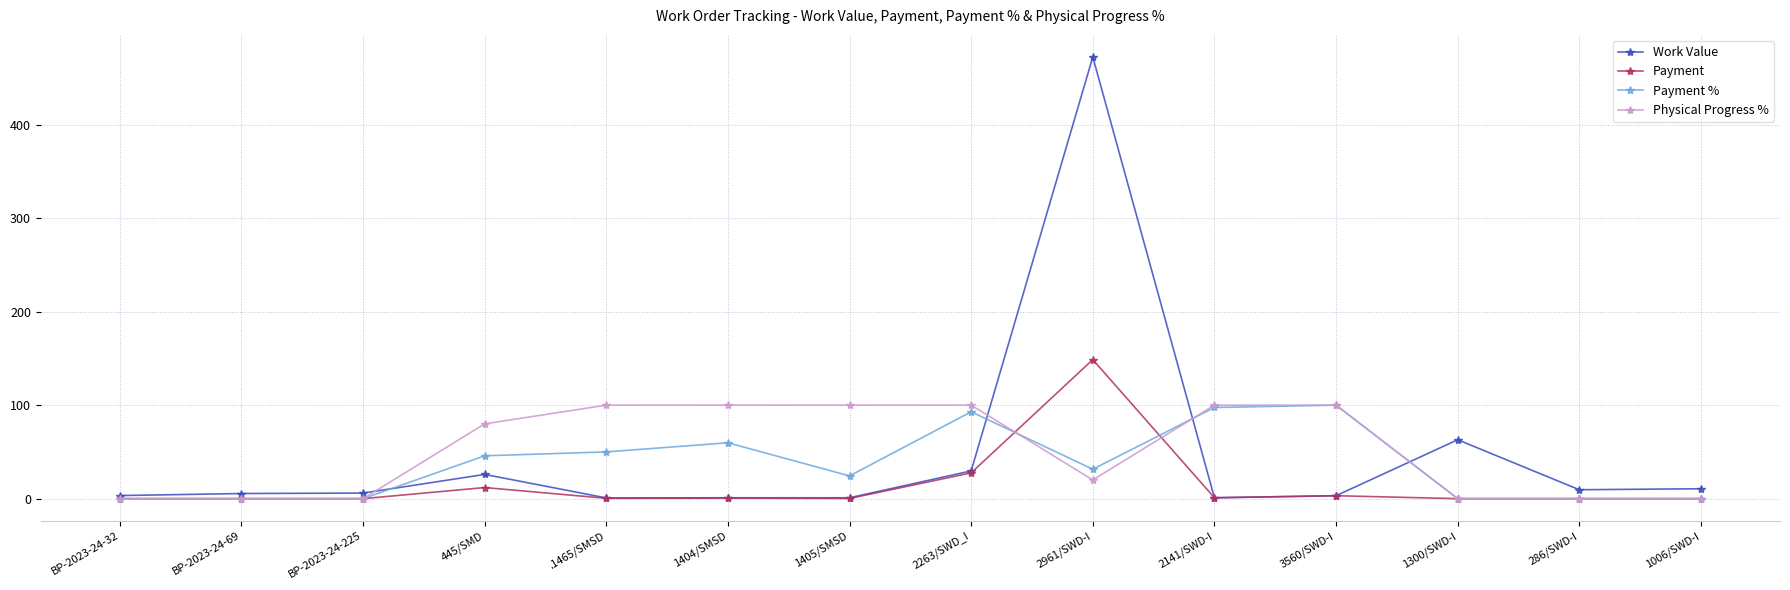

Count the Physical Progress % values in the range 0 to 100.

14